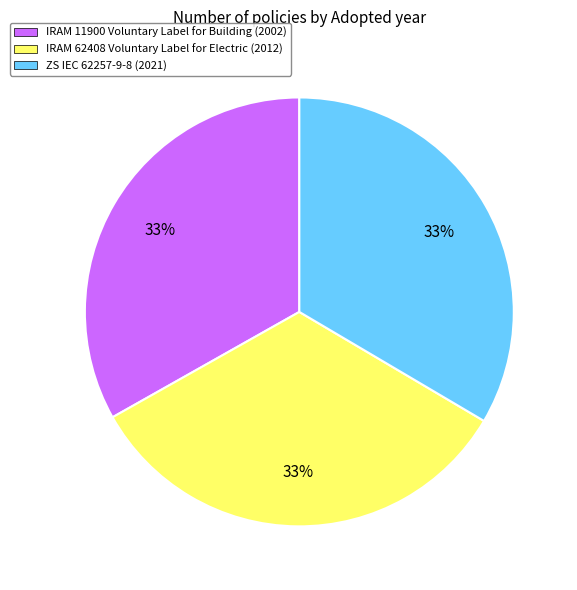

The ZS IEC 62257-9-8 slice represents 22% of the pie. True or false?

False